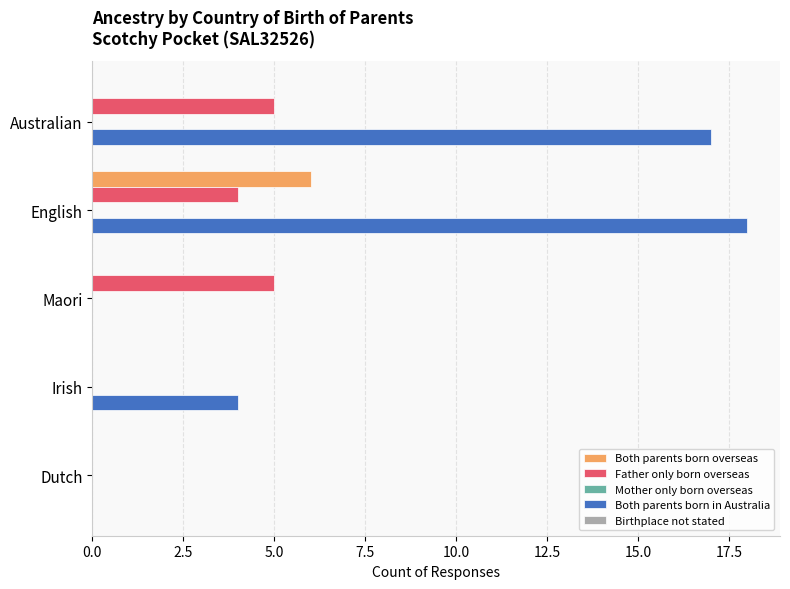

Is the value of Both parents born in Australia at Maori greater than the value of Father only born overseas at Maori?

No